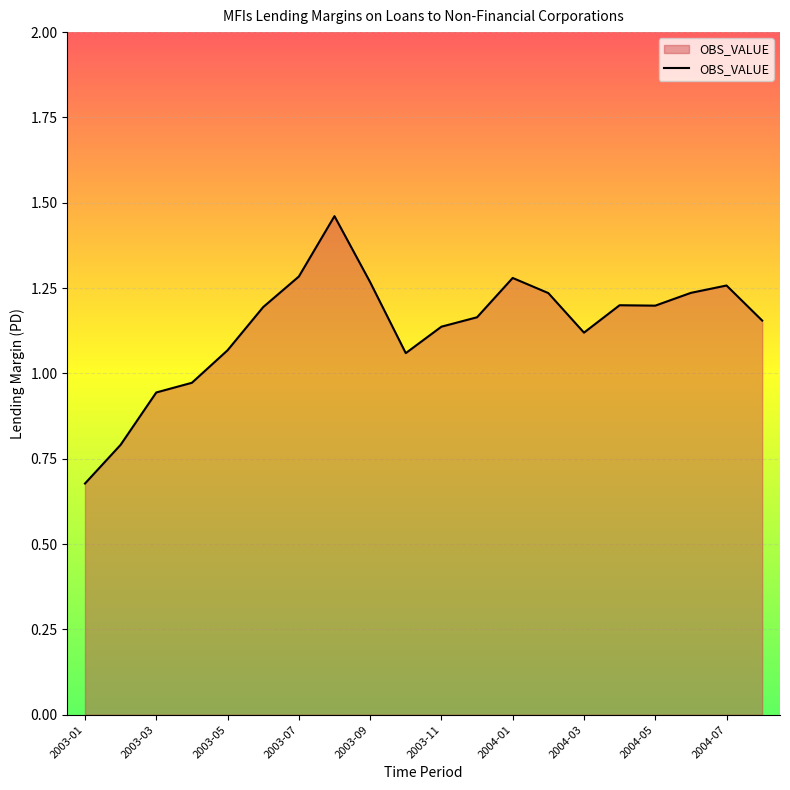

What is the difference between the maximum and minimum values?

0.8